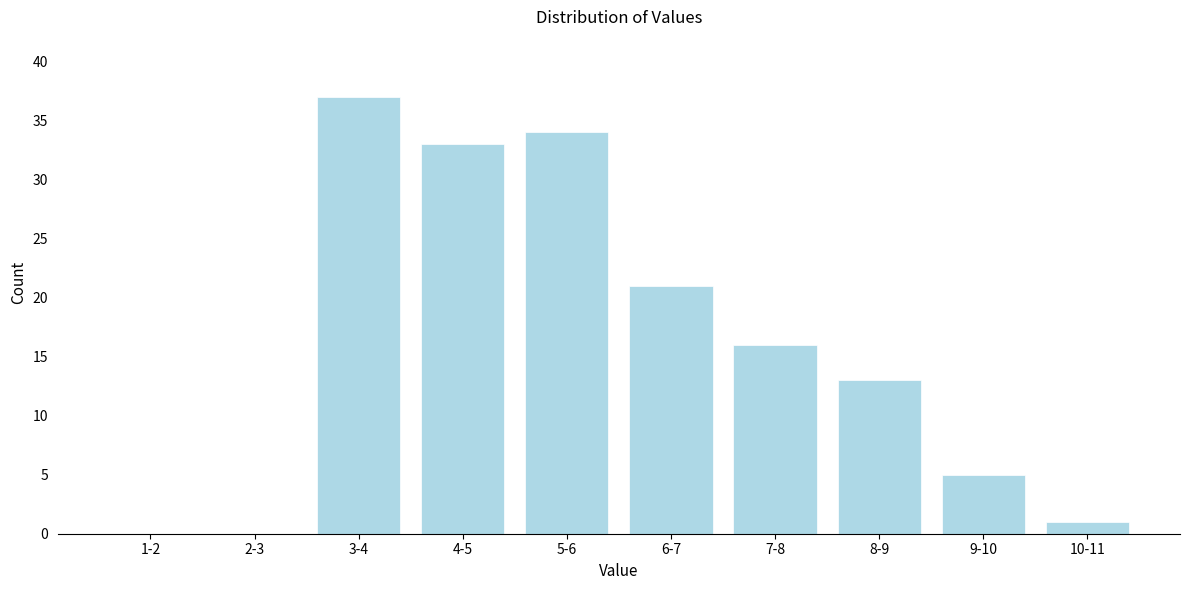

Reading right to left, list all the values displayed in this chart.

10-11=1	9-10=5	8-9=13	7-8=16	6-7=21	5-6=34	4-5=33	3-4=37	2-3=0	1-2=0